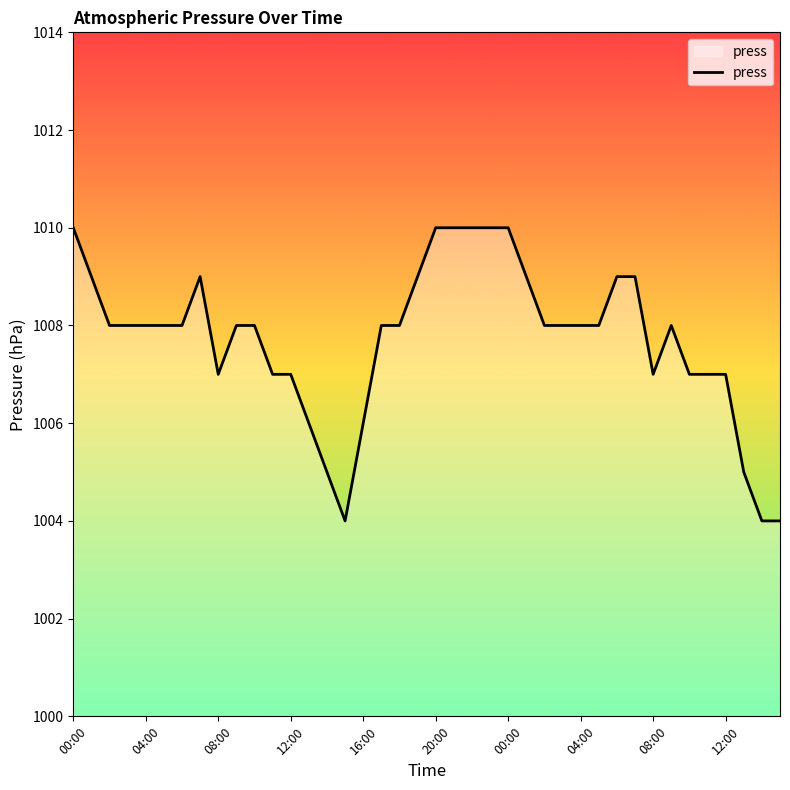

True or false: the data has more than 0 interior local peaks.

True